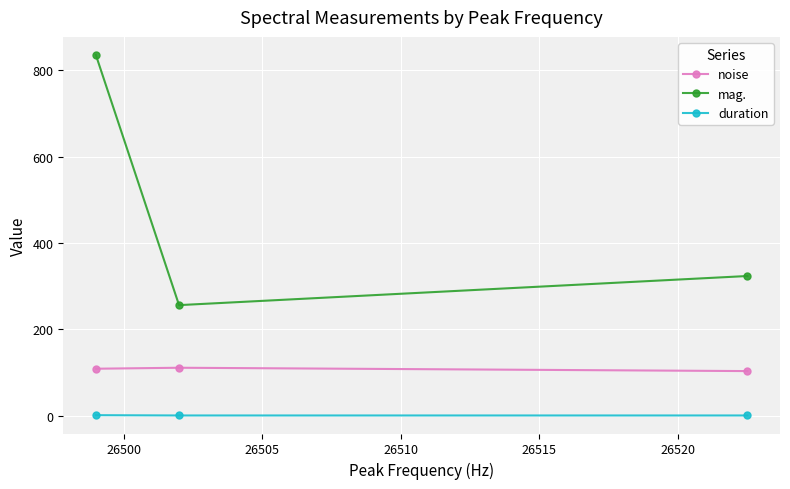

What is the maximum value for mag.?

835.8